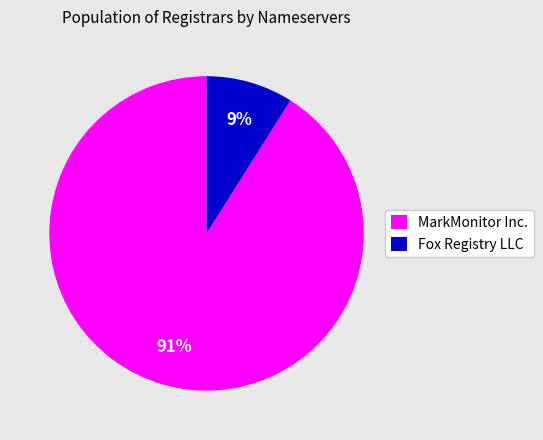

What is the largest slice in the pie chart?

MarkMonitor Inc.